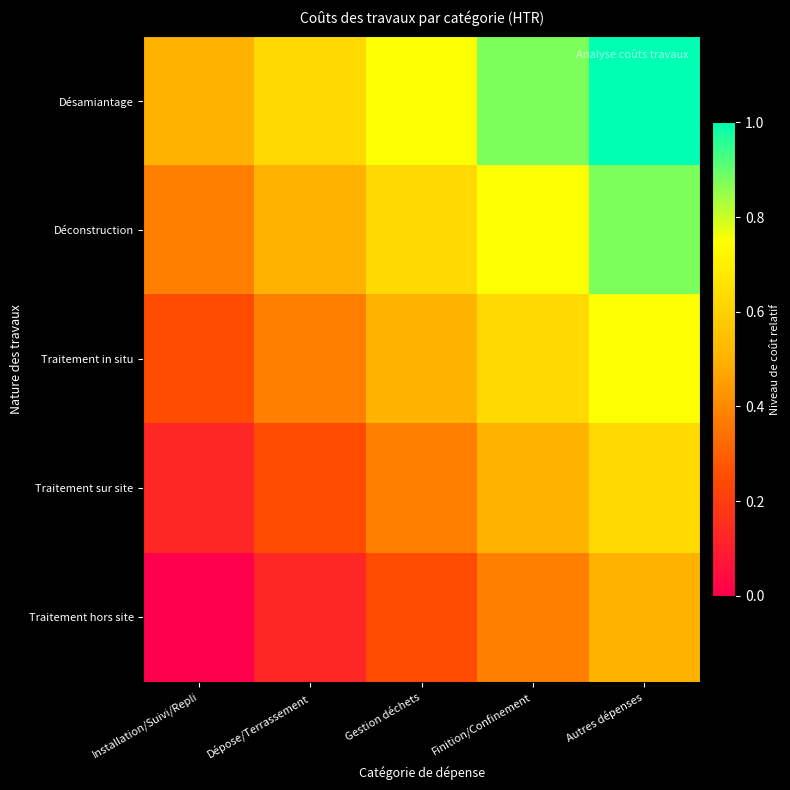

Count the number of data series in this chart.

5